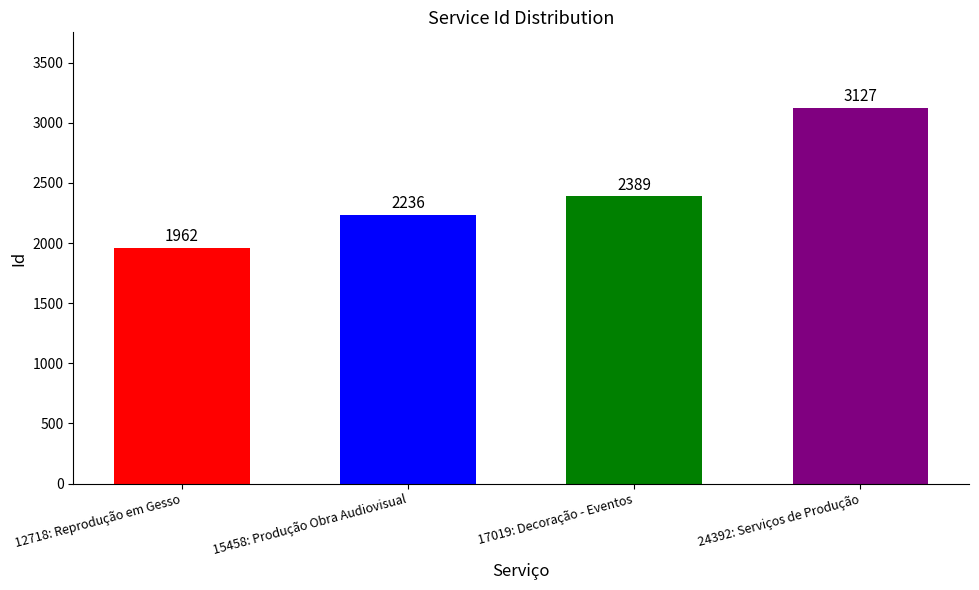

Which label corresponds to the smallest value in the chart?

12718: Reprodução em Gesso